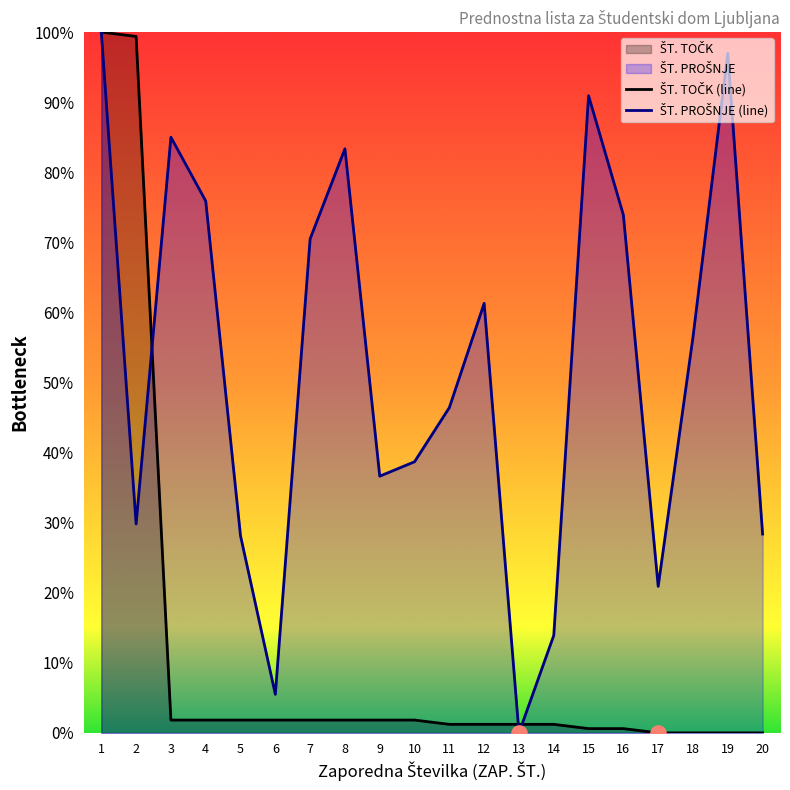

Which series has the largest total across all categories?

ŠT. PROŠNJE